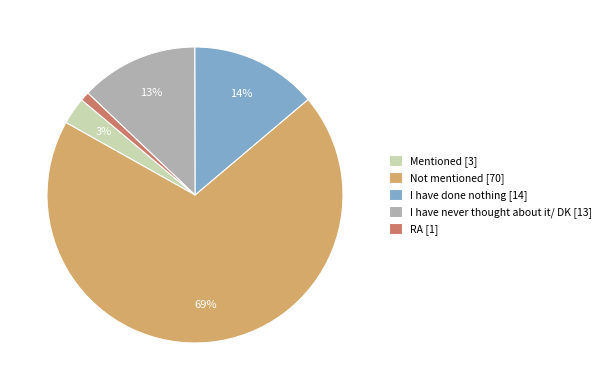

Which category accounts for the majority?

Not mentioned